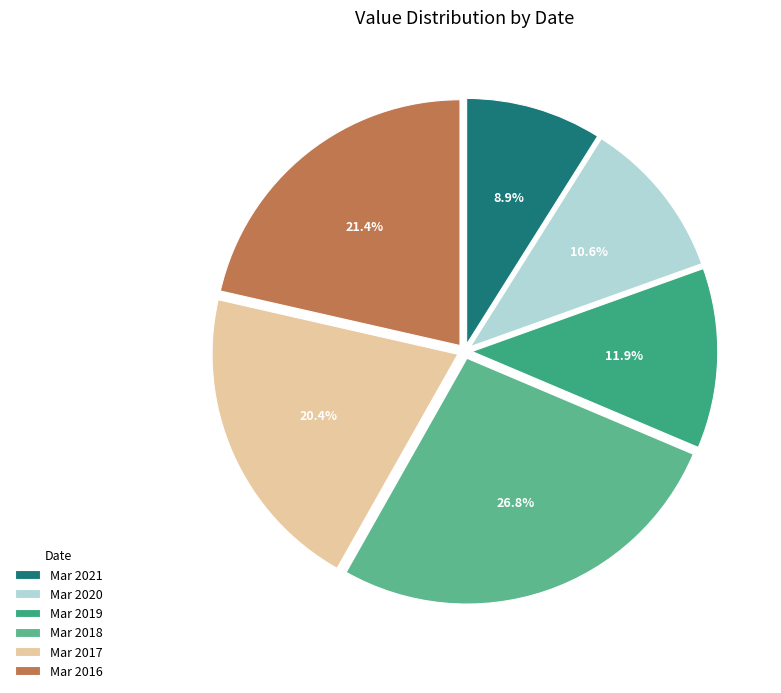

What is the largest slice in the pie chart?

Mar 2018